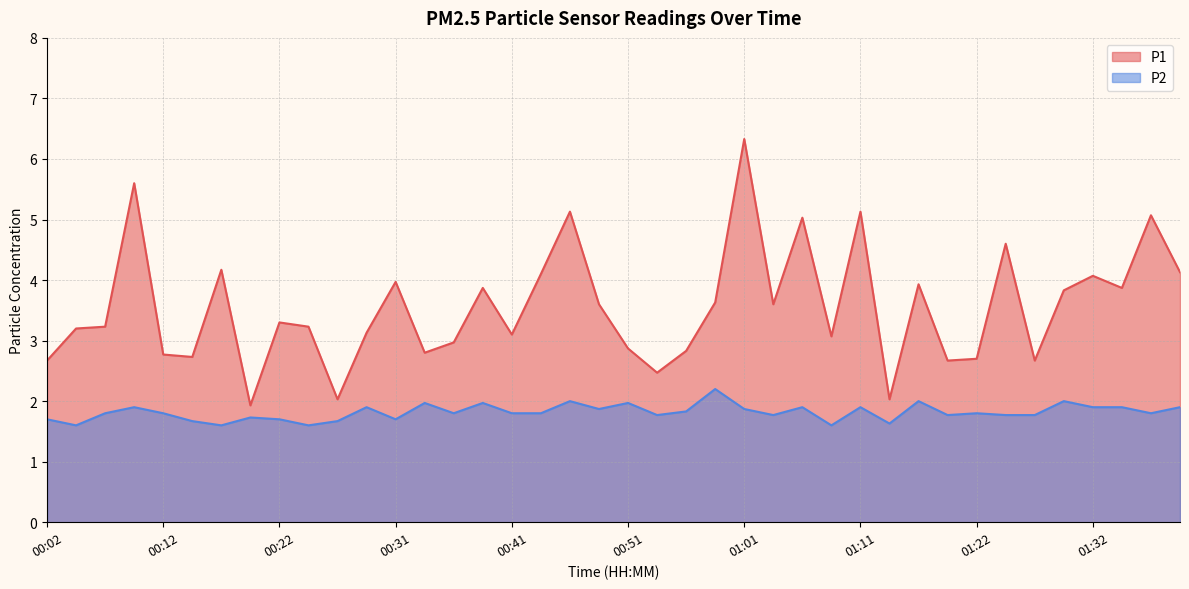

Is it true that P2 equals 3.0 at 00:54?

False